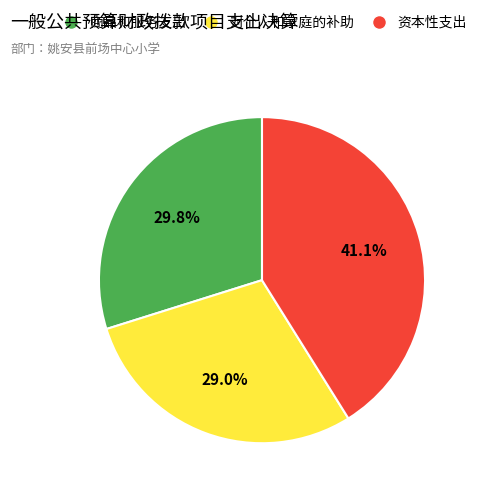

What is the ratio of the value at 商品和服务支出 to the value at 资本性支出?

0.7